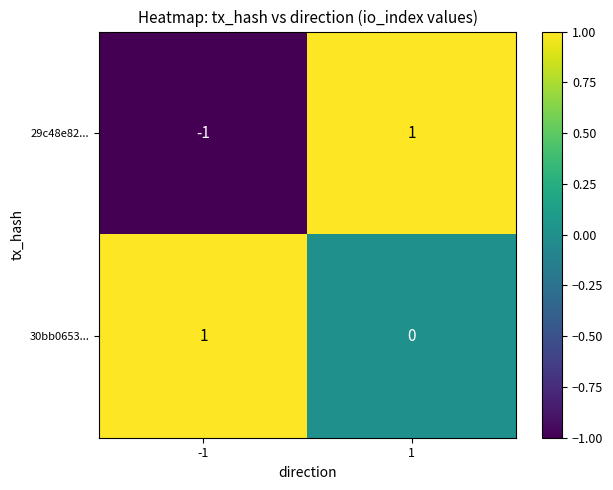

Which series has the largest total across all categories?

30bb0653...